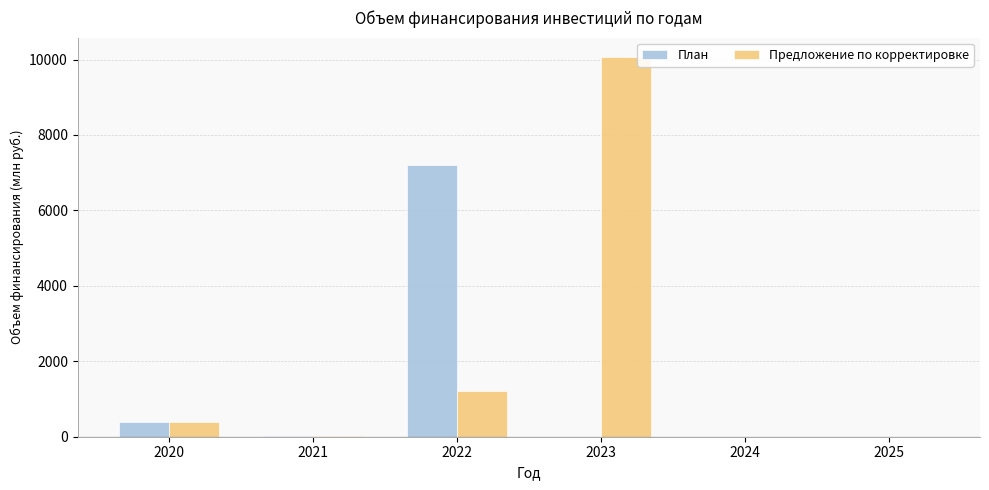

Which series has the largest total across all categories?

Предложение по корректировке